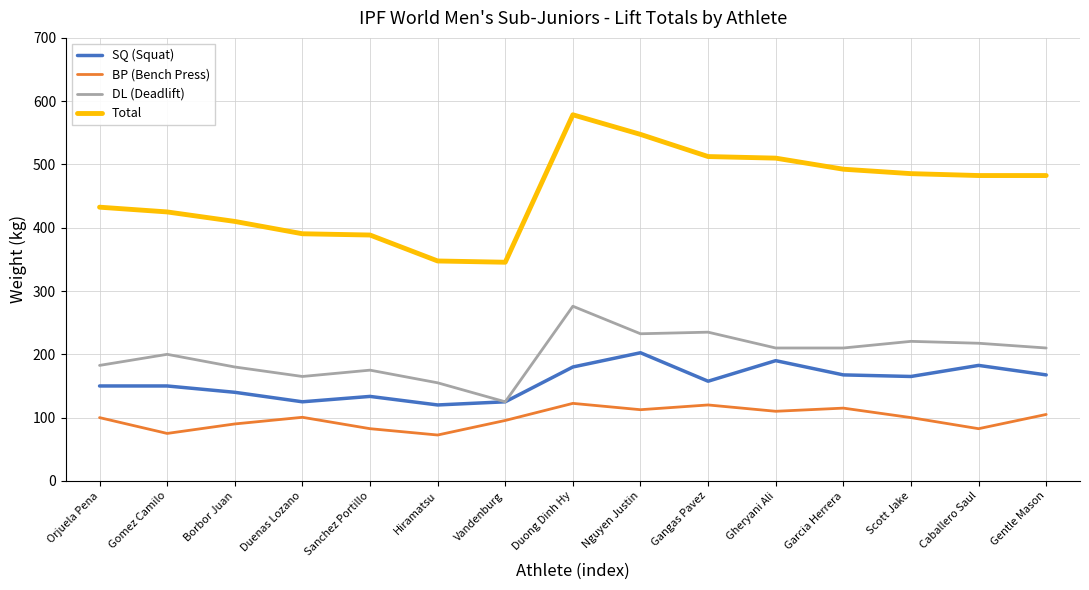

The value of DL (Deadlift) at Sanchez Portillo is 175.0. True or false?

True